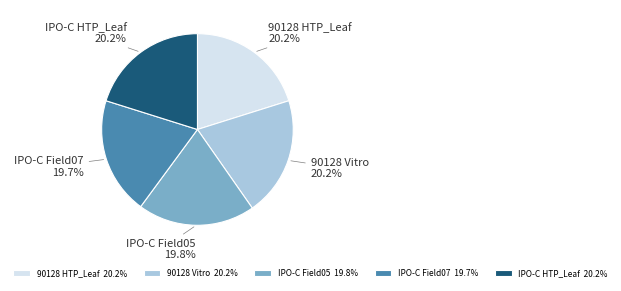

Is it true that IPO-C HTP_Leaf is 6% of the pie?

False